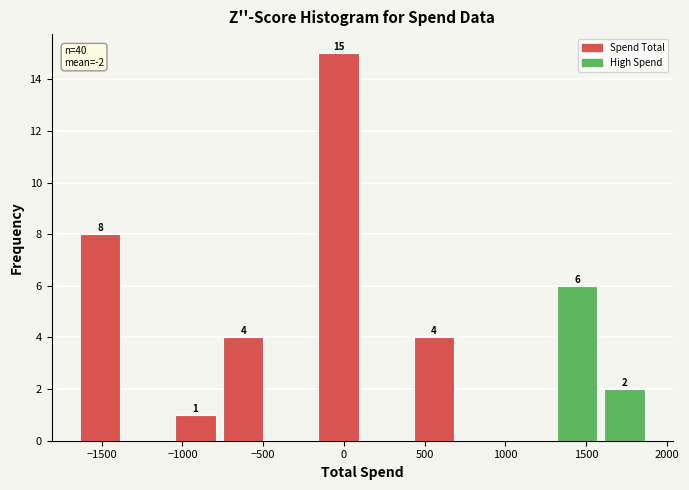

Over which range of the x-axis is the bar tallest?

-200 to 100